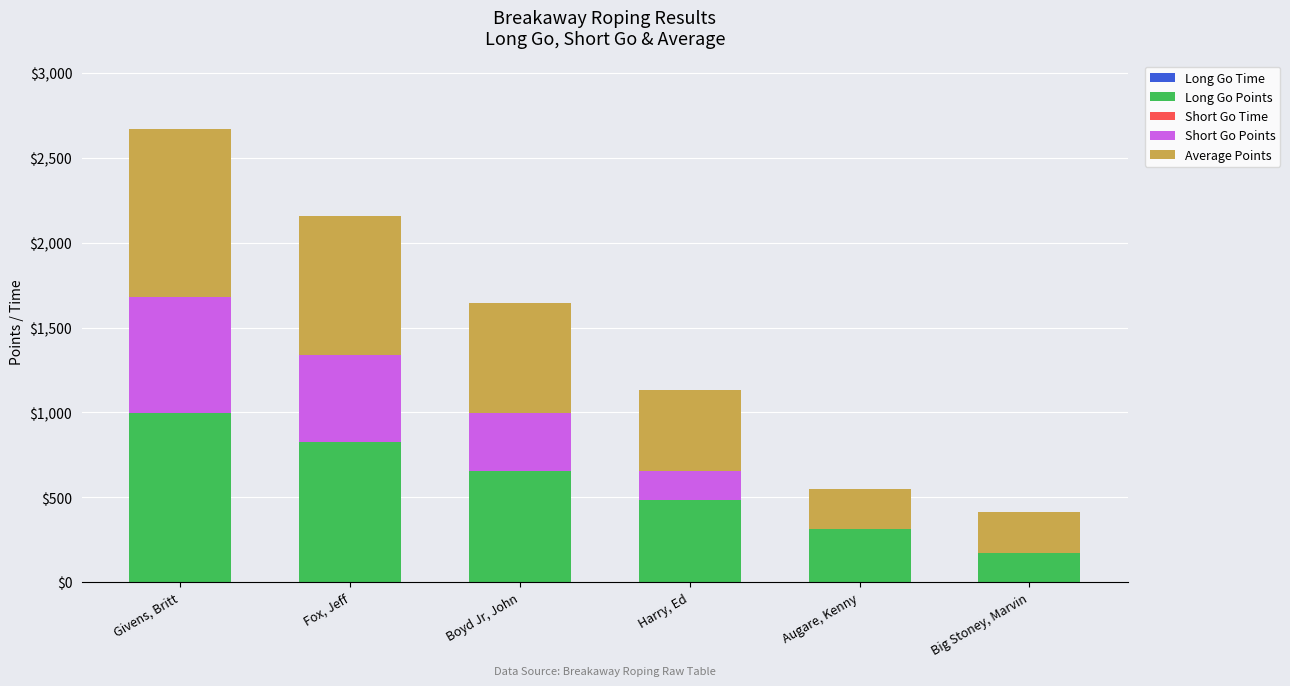

At which category is the sum across all series the highest?

Givens, Britt